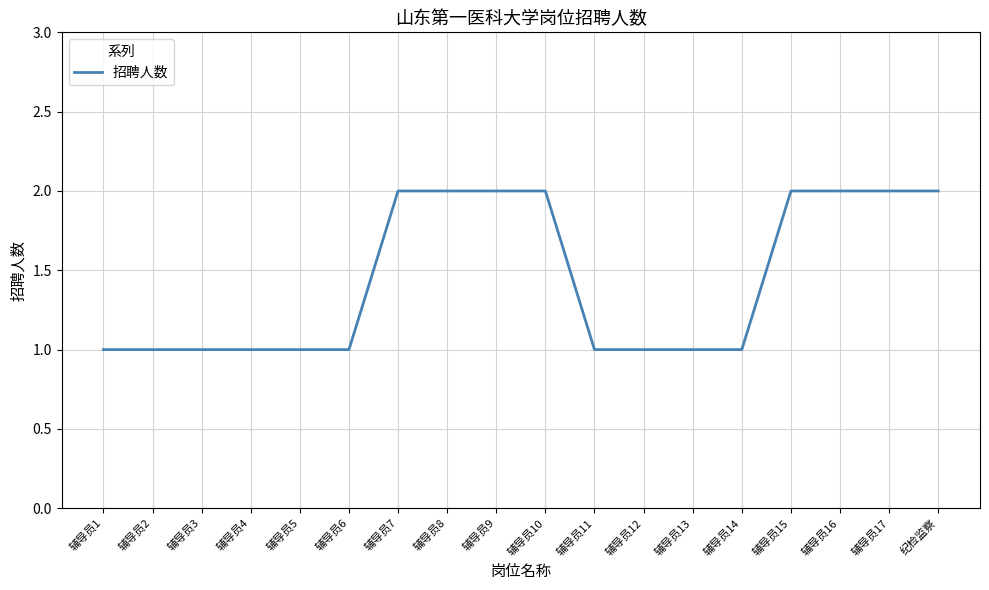

How many values are between 1 and 2?

18